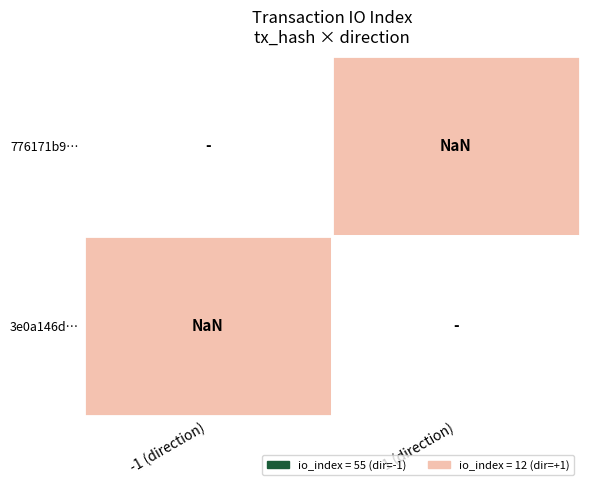

How many values in the 776171b9cc4da4c1588f231d679a13c094fa664 series are below 55?

1